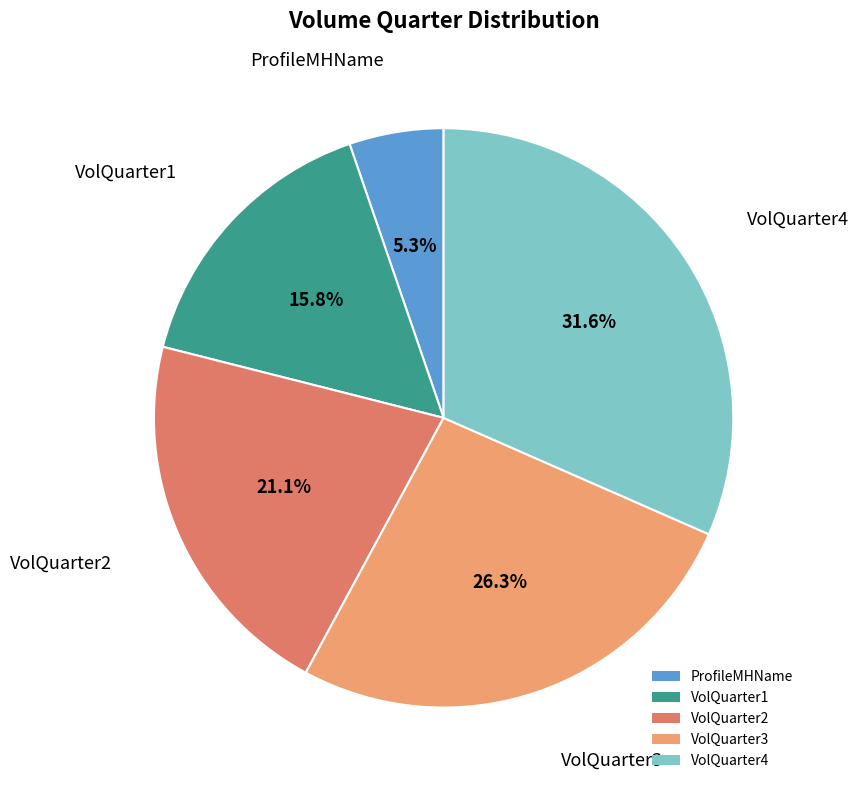

How many segments does this pie chart have?

5